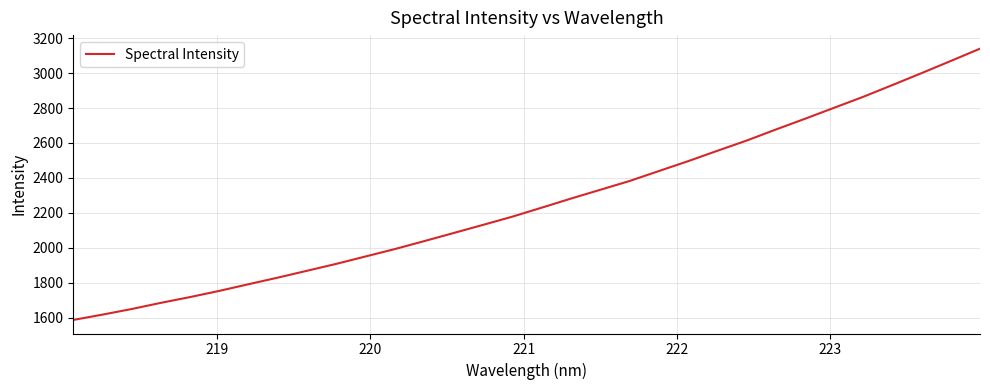

Reading left to right, extract all data points from this chart.

1587.6	1618.1	1650.3	1685.7	1718.8	1754.3	1792.5	1830.3	1869.5	1909.2	1951.5	1993.7	2039.0	2085.2	2131.5	2178.5	2229.7	2281.7	2331.9	2382.0	2438.8	2495.4	2554.7	2613.0	2676.3	2738.0	2801.1	2864.1	2931.4	2999.7	3069.4	3139.7